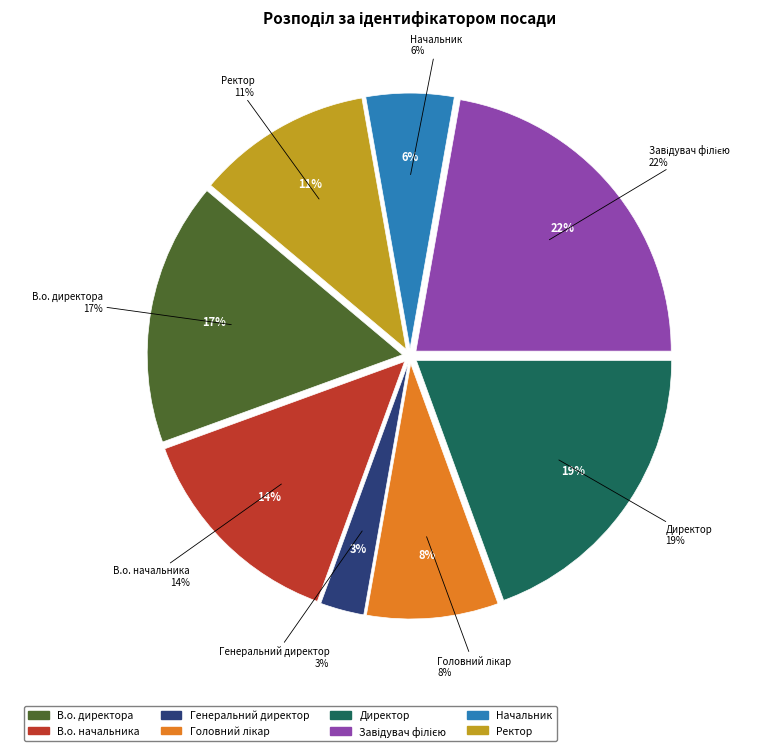

Combined, what portion of the pie is Головний лікар and Директор?

27.8%